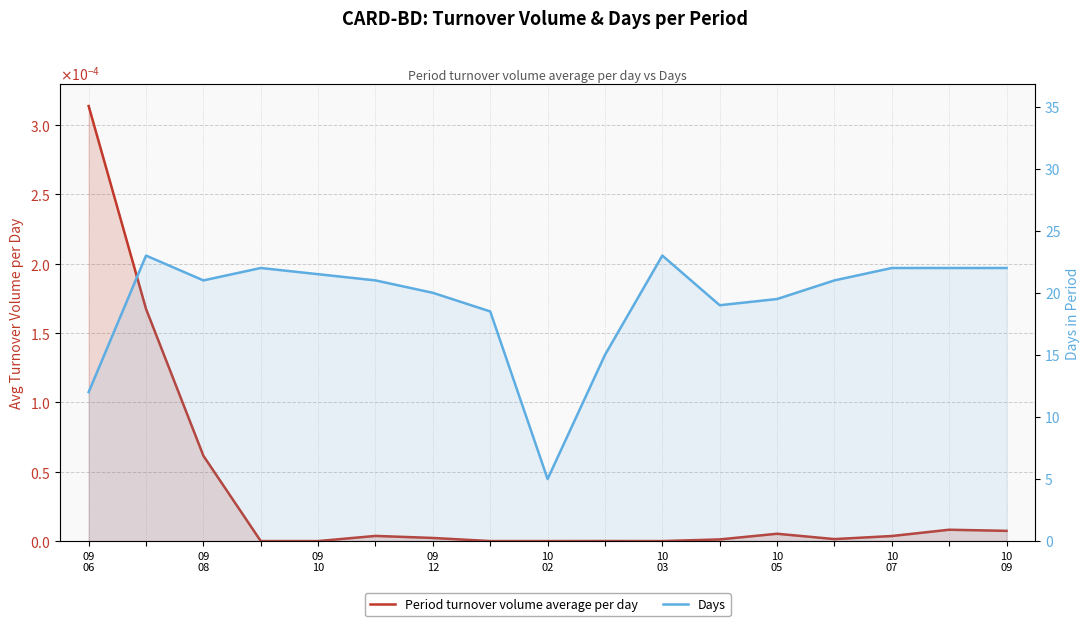

Read the Days value at 10 07.

22.0